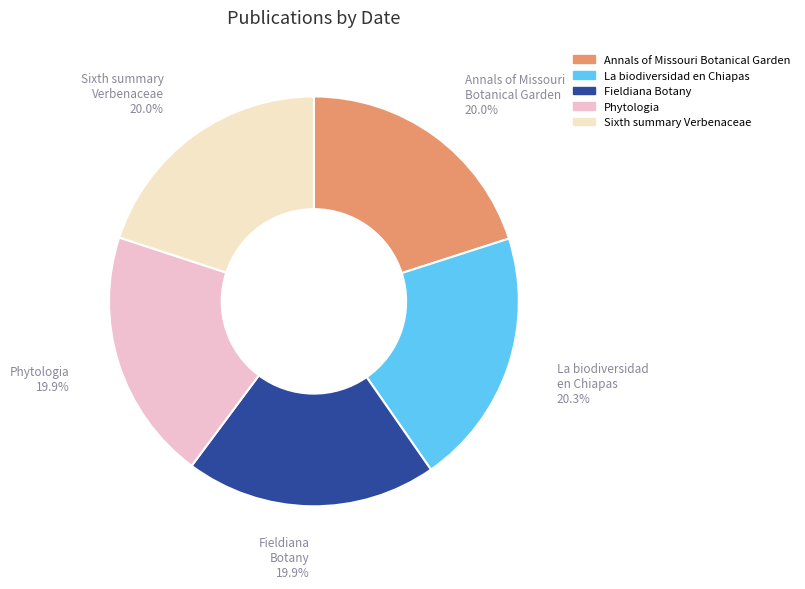

What percentage is the La biodiversidad en Chiapas slice, to the nearest percent?

20%